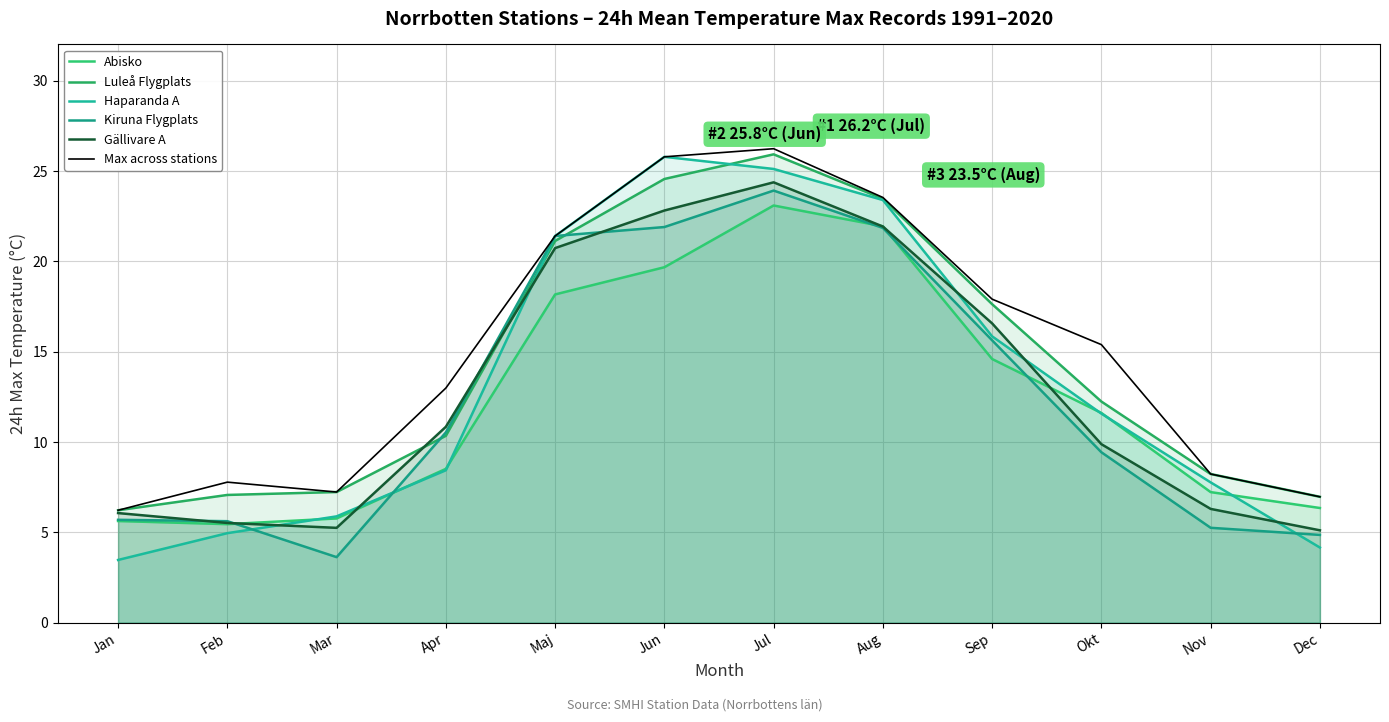

What is the approximate value of Kiruna Flygplats at Maj?

21.4